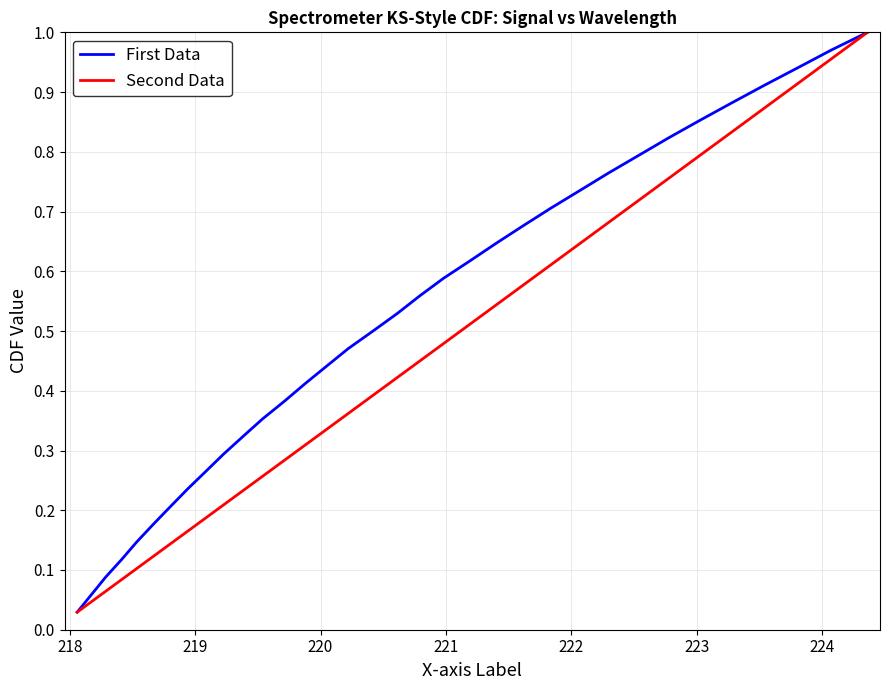

List the series in order of their peak value, highest first.

First Data, Second Data